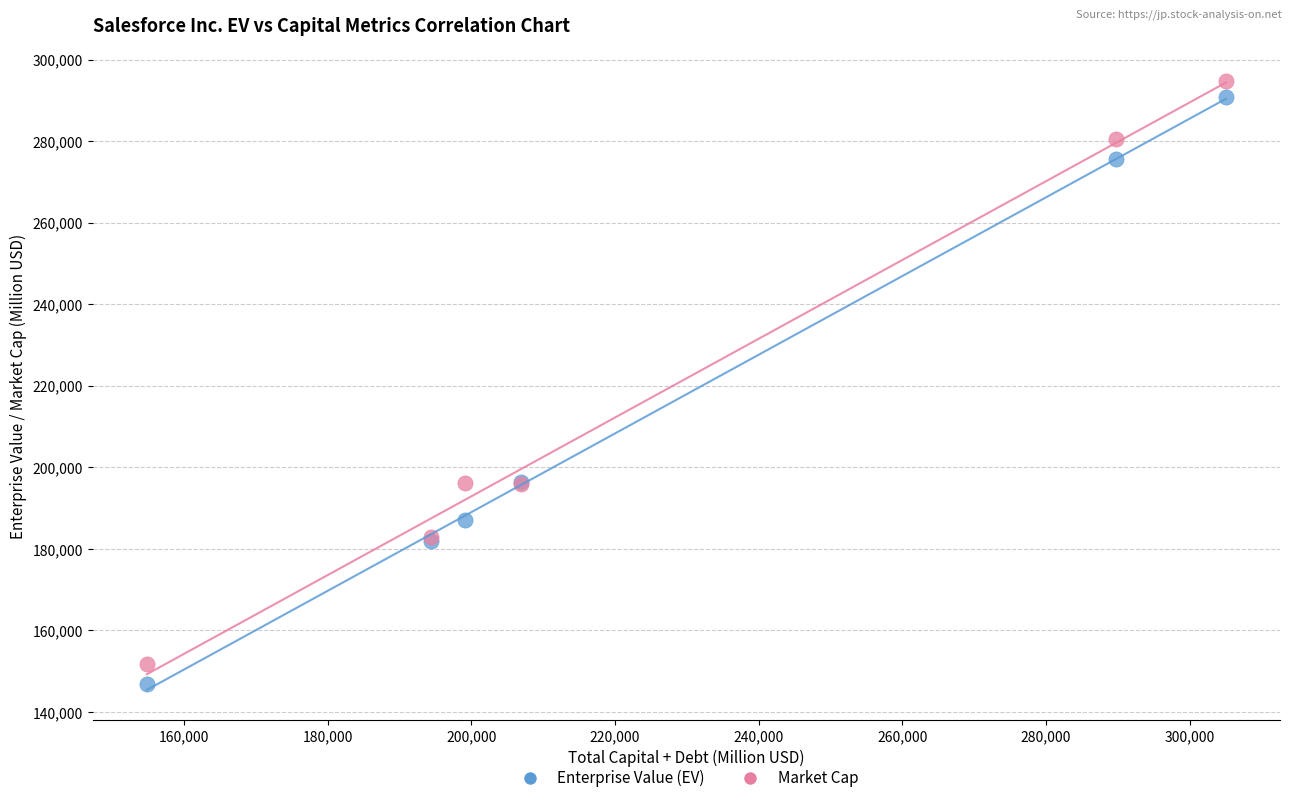

Which series has the widest spread of Y values?

Enterprise Value (EV)